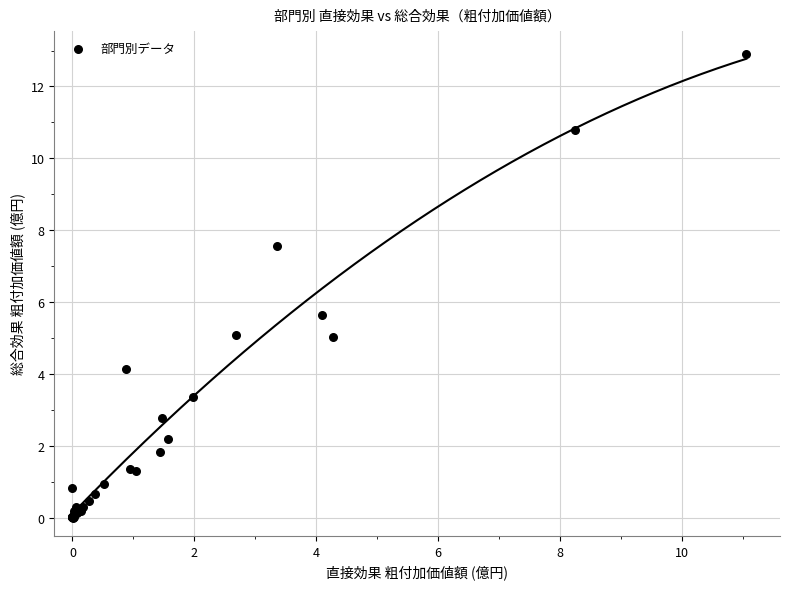

What Y value in the scatter plot is closest to 6?

5.7